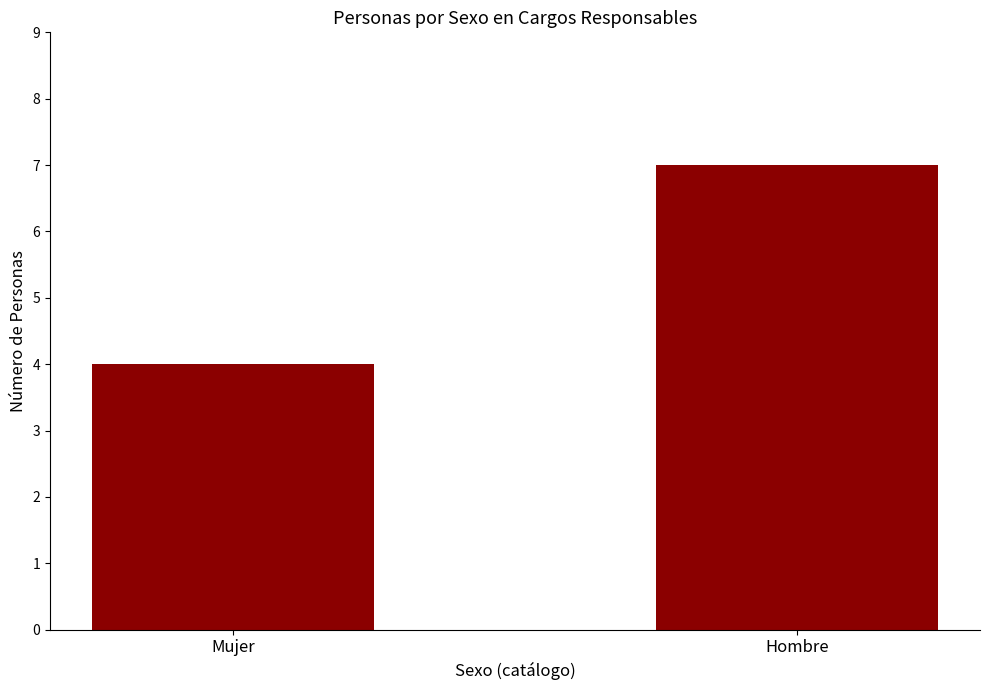

Which has a higher value, Hombre or Mujer?

Hombre